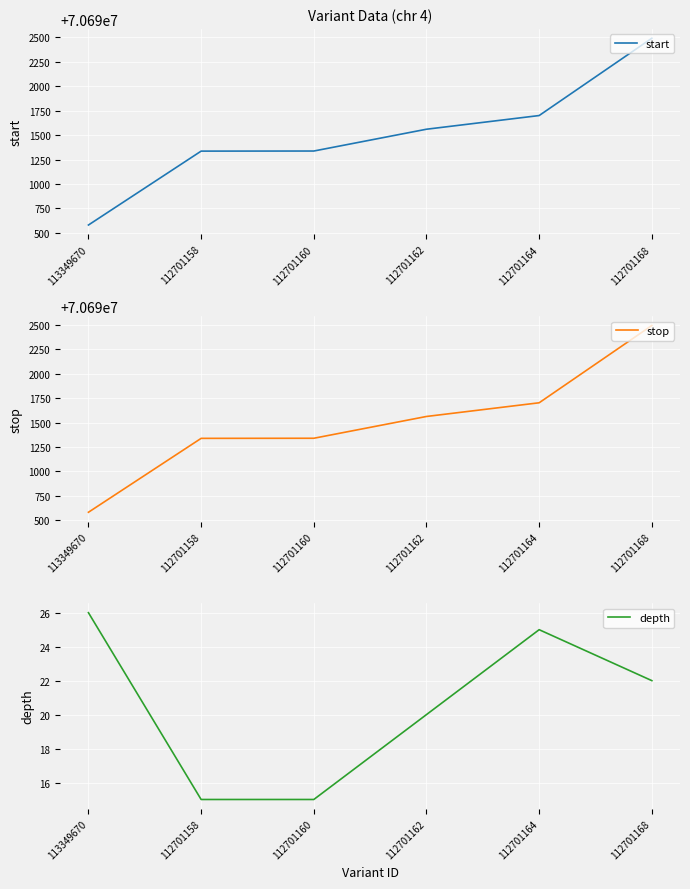

The stop series shows 42271709 at 112701168. True or false?

False